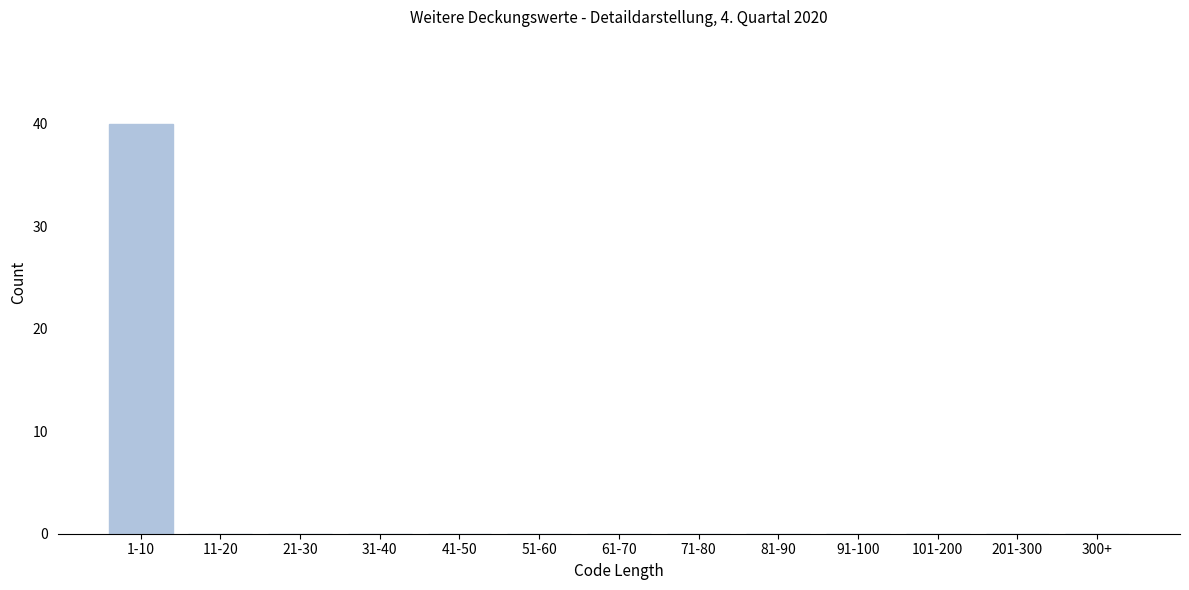

Reading left to right, extract all data points from this chart.

1-10=40	11-20=0	21-30=0	31-40=0	41-50=0	51-60=0	61-70=0	71-80=0	81-90=0	91-100=0	101-200=0	201-300=0	300+=0